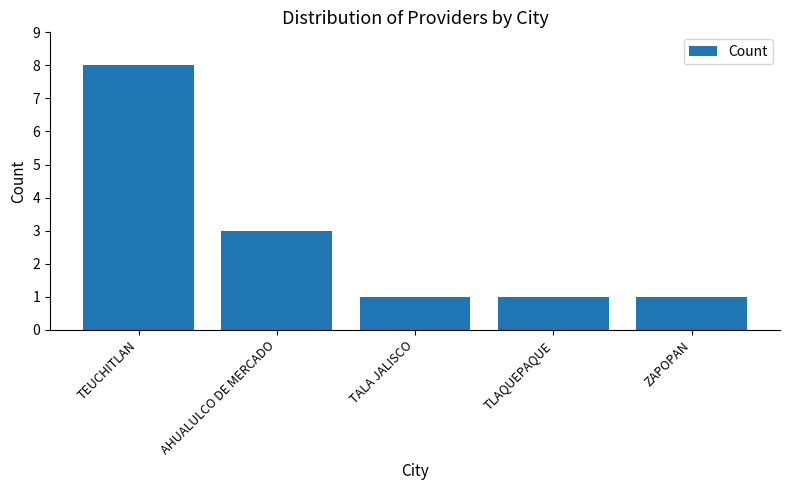

Is it true that the value at TEUCHITLAN is 8?

True